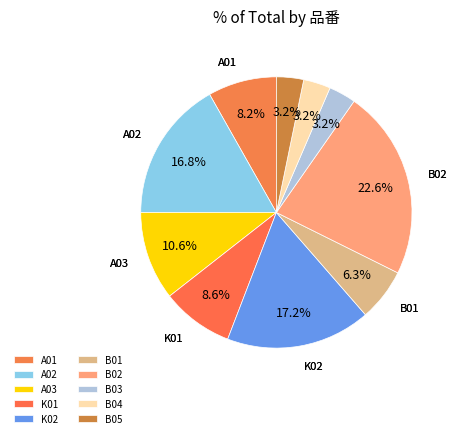

How many slices are in this pie chart?

10